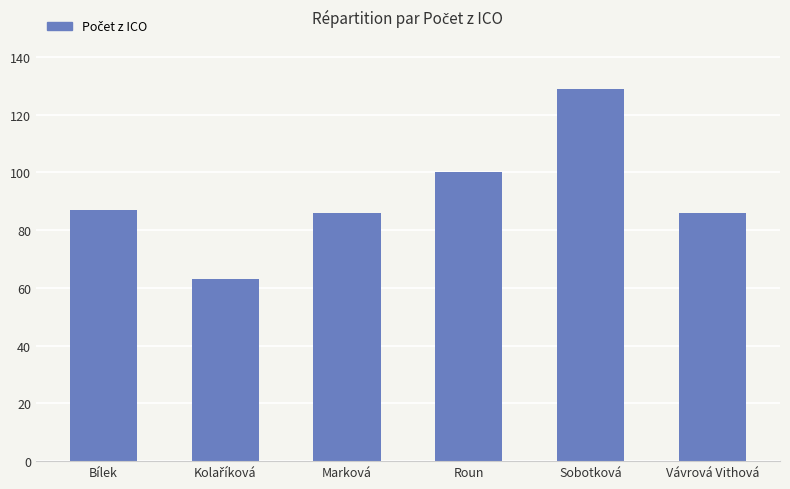

Reading left to right, extract all data points from this chart.

87	63	86	100	129	86